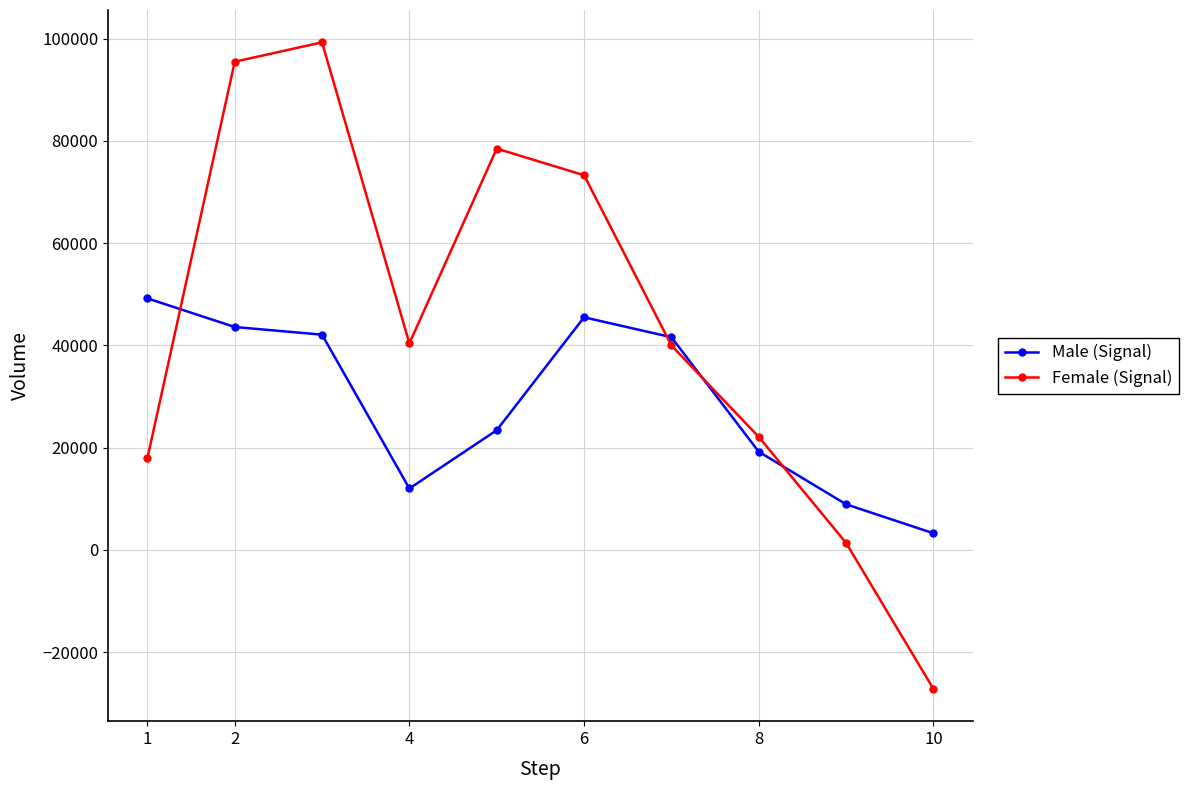

What is the minimum value for Male (Signal)?

3240